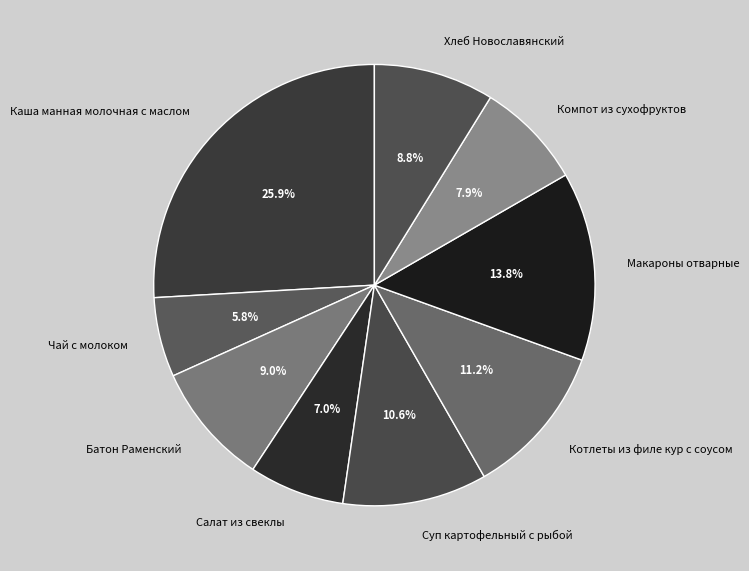

To the nearest percent, what percentage of the pie is Компот из сухофруктов?

8%